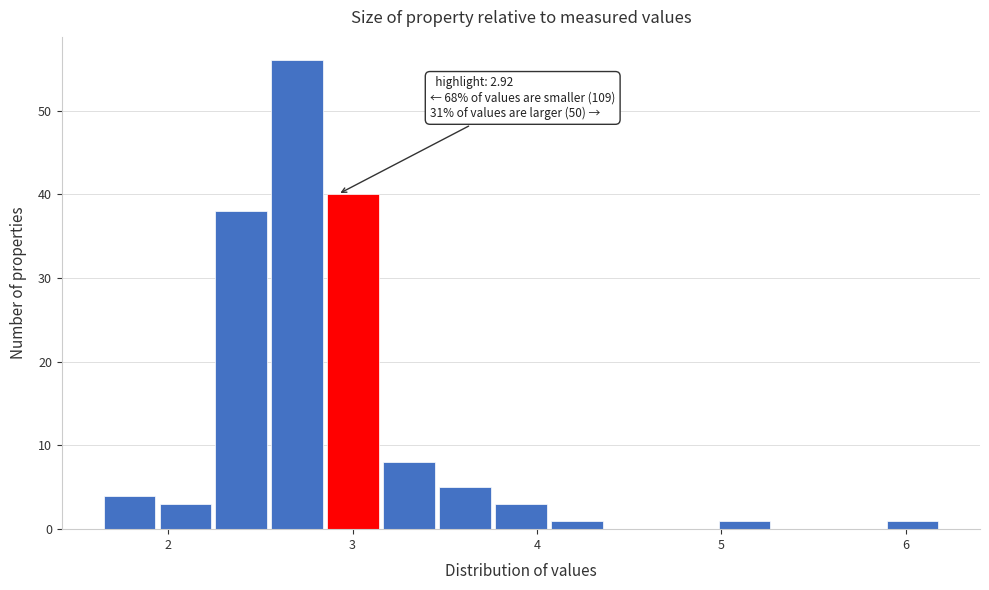

Around what value on the x-axis is the tallest bar? Give the approximate position of its centre, as read against the axis.

2.7